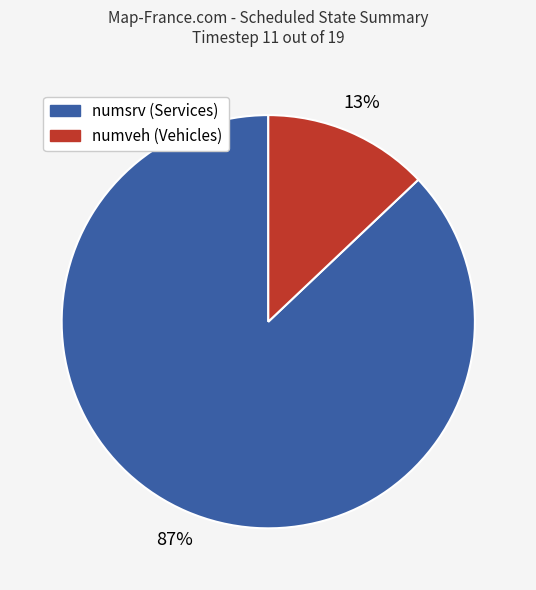

To the nearest percent, what is the average slice percentage?

50%